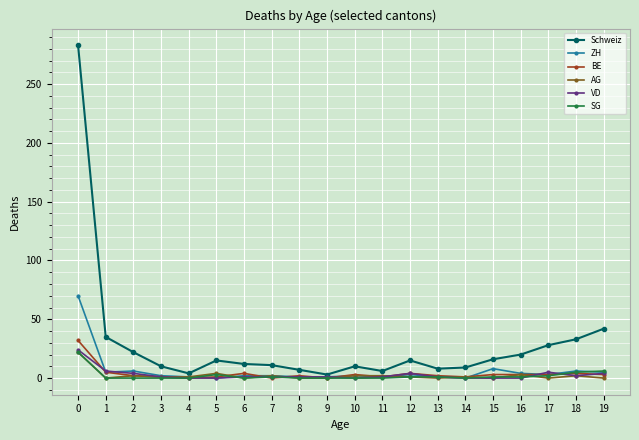

True or false: AG has more than 0 interior local peaks.

True